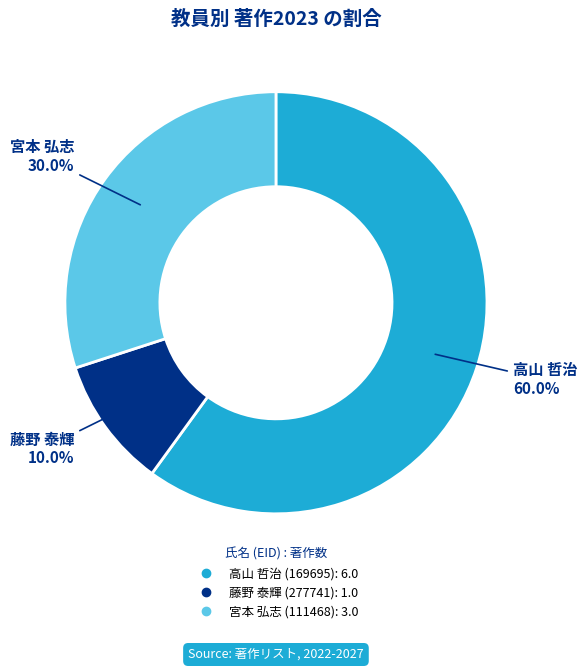

To the nearest percent, what portion does 宮本 弘志 (111468) represent?

30%